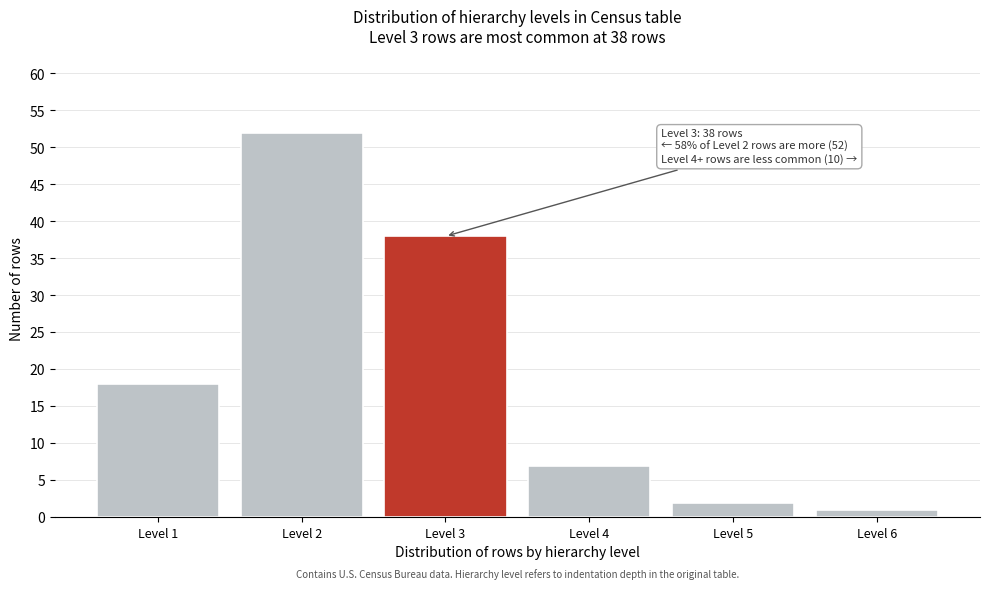

Reading left to right, what are all the values shown in this chart?

18	52	38	7	2	1